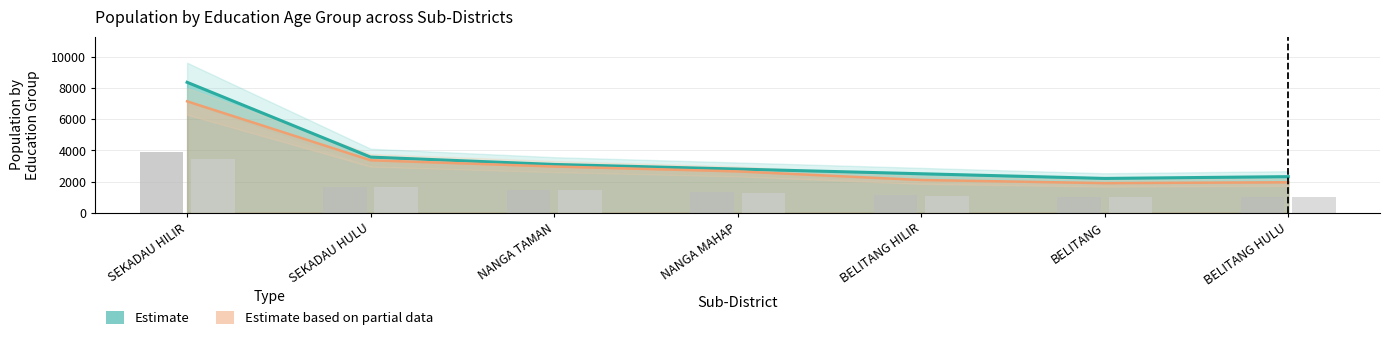

The value of USIA_SLTA at NANGA MAHAP is 1270. True or false?

True